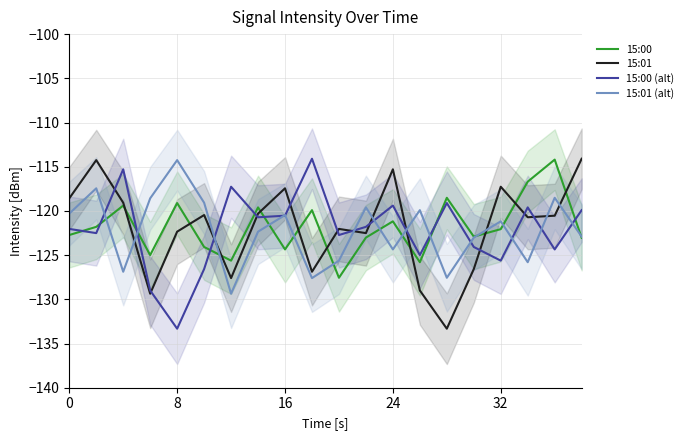

How many lines are shown in the chart?

4